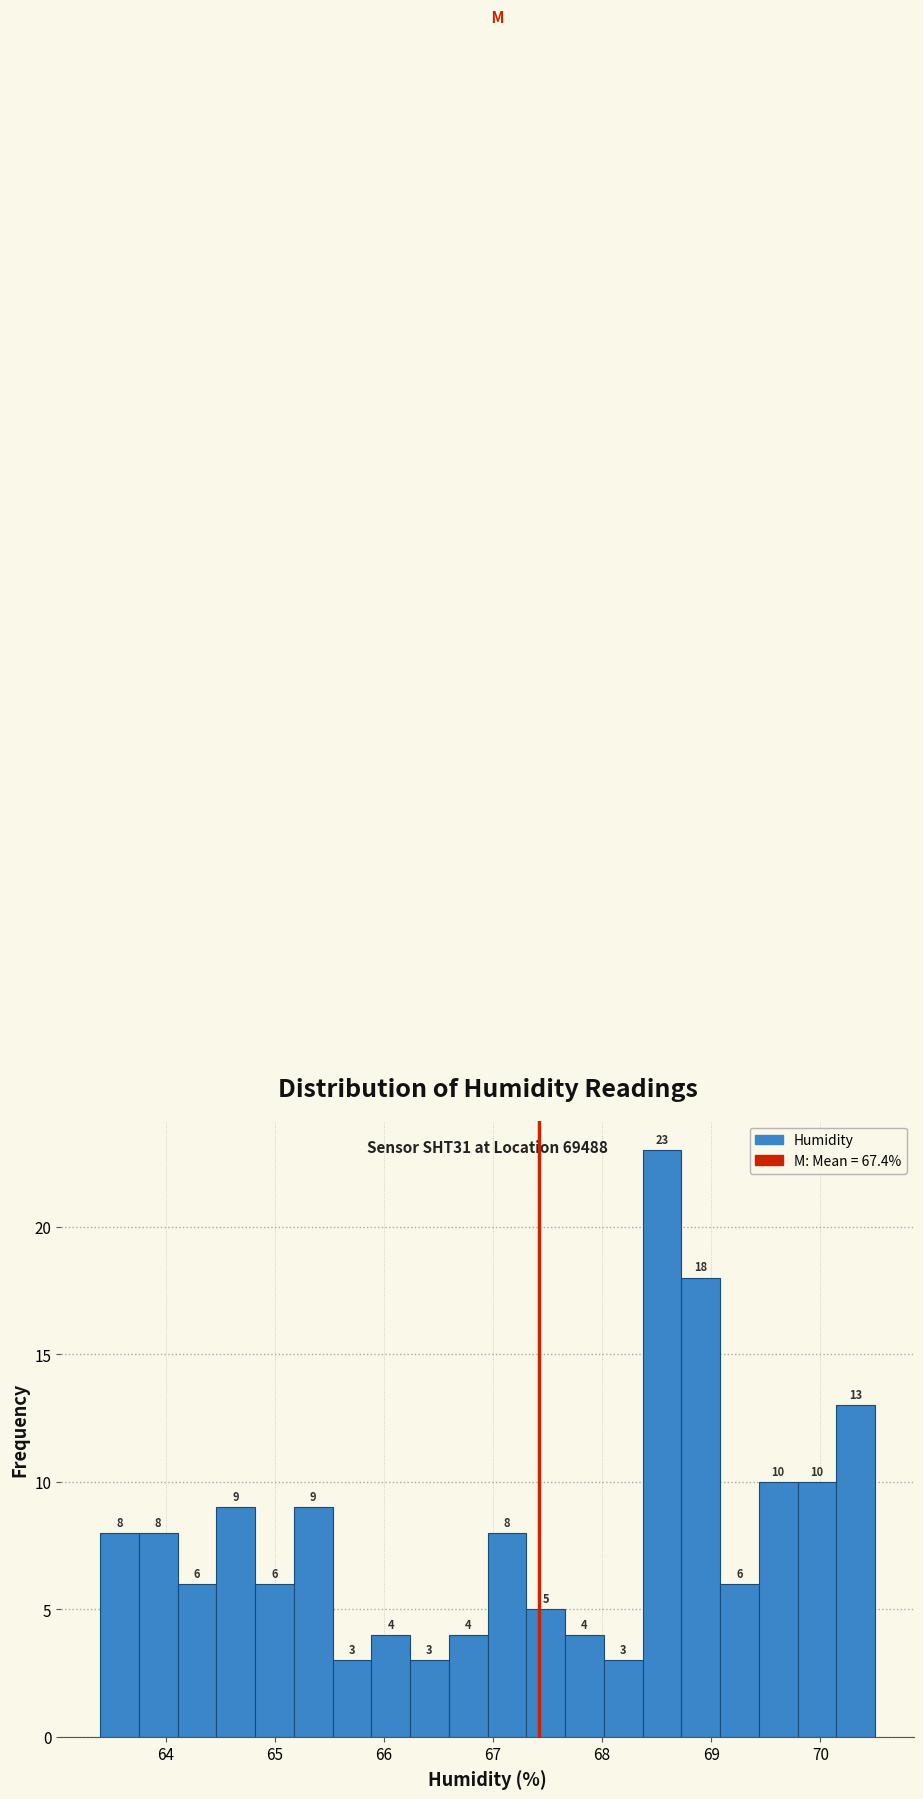

Read against the x-axis, roughly where is the centre of the tallest bar?

68.5